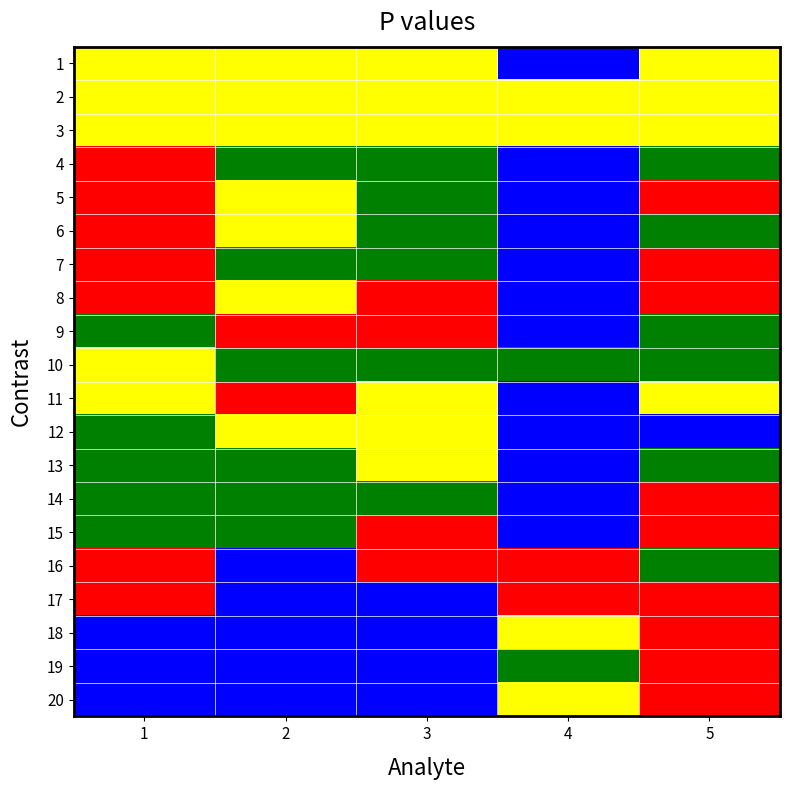

List the series in order of their peak value, lowest first.

17, 4, 7, 9, 14, 15, 16, 19, 1, 2, 3, 5, 6, 8, 10, 11, 12, 13, 18, 20